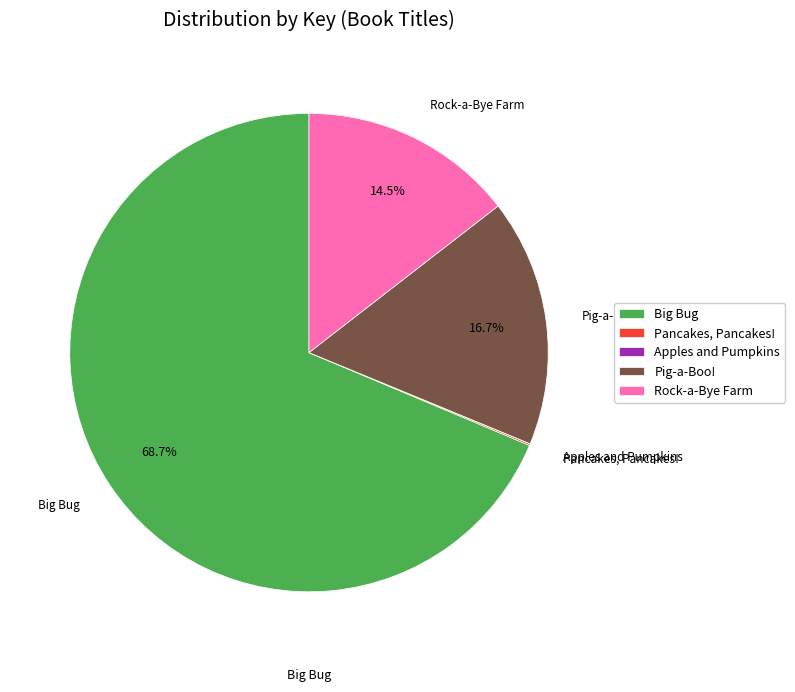

Which category has the biggest portion of the pie?

Big Bug